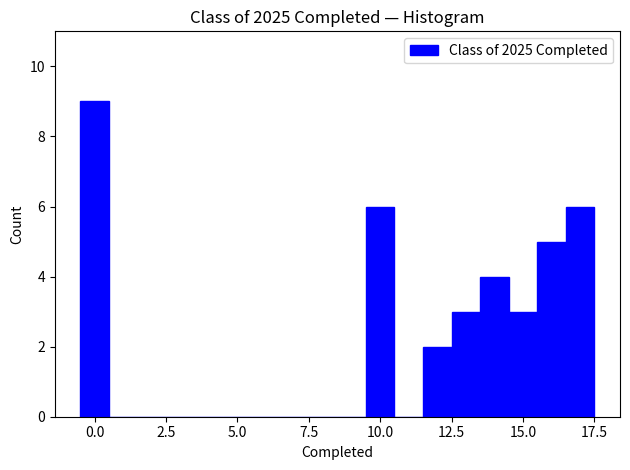

Read against the x-axis, roughly where is the centre of the tallest bar?

0.0